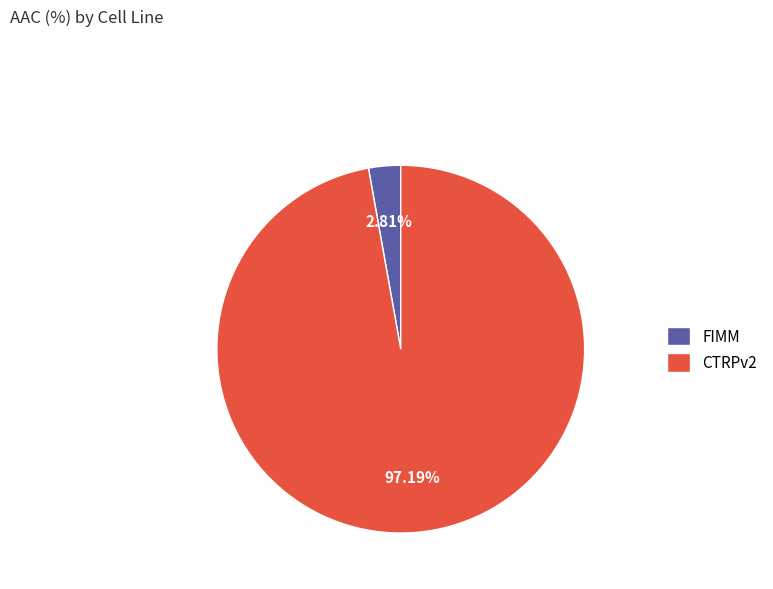

What is the largest slice in the pie chart?

CTRPv2